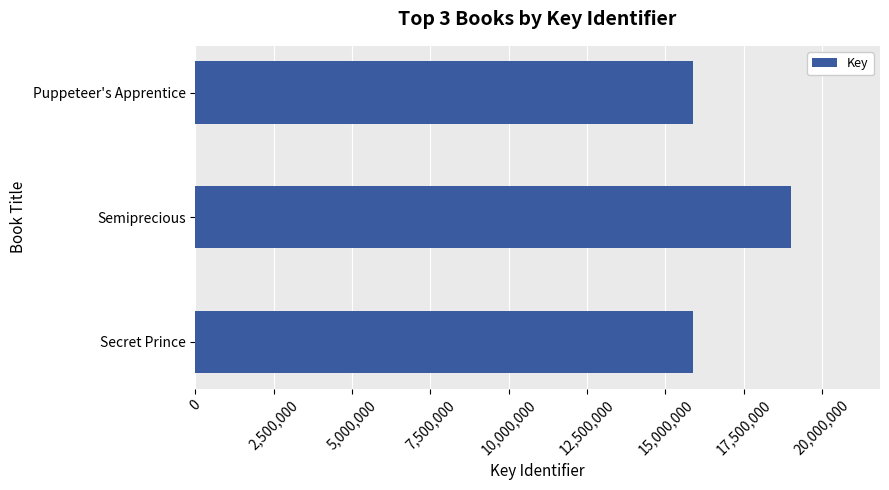

The chart shows a value of 19005967 at Semiprecious. True or false?

True